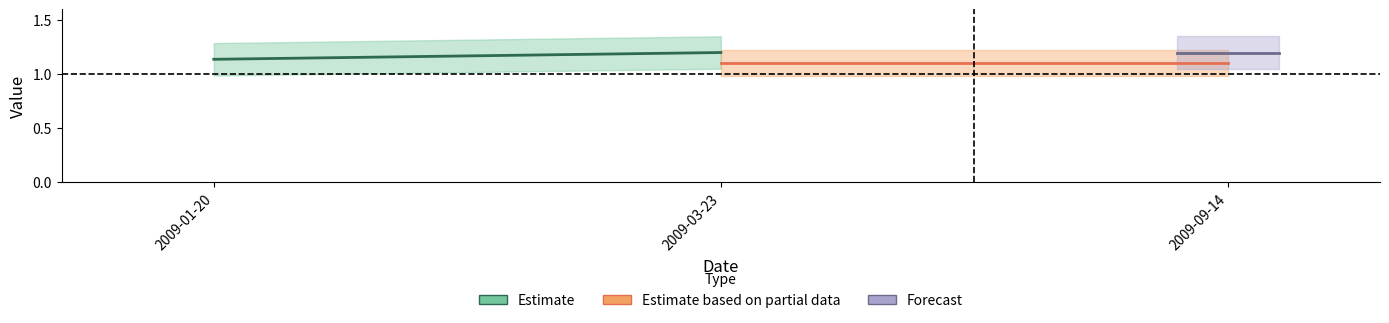

Which series has the widest spread of values?

id (Estimate)